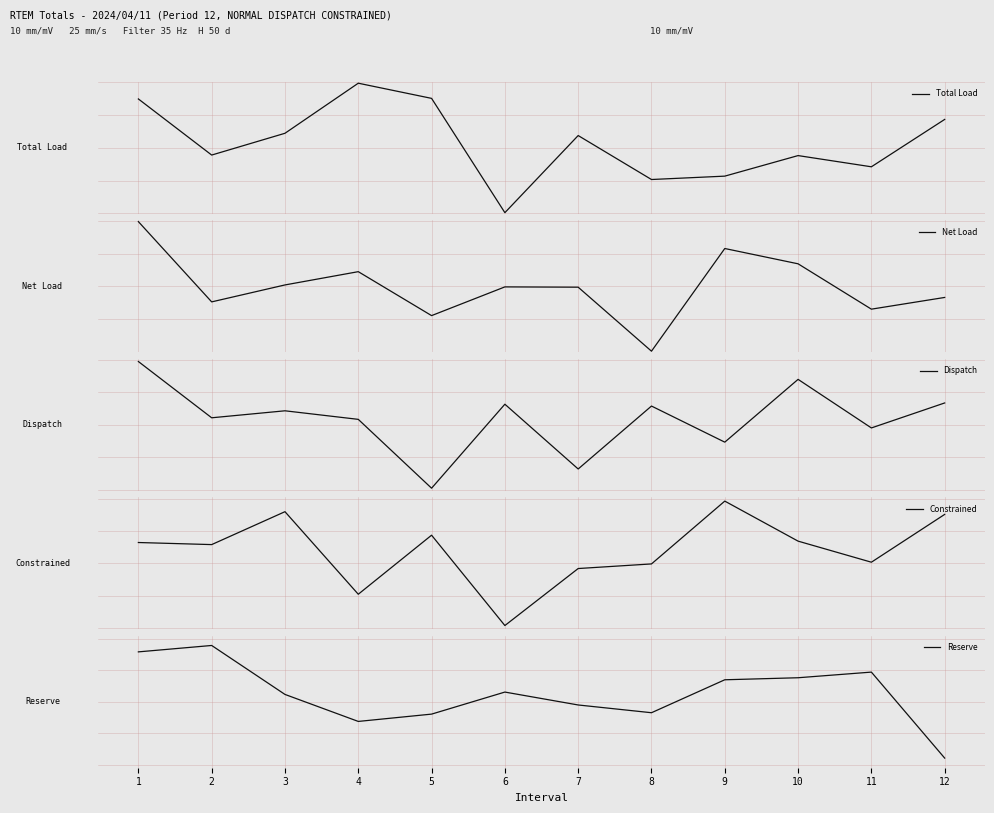

What is the total value across all series at 5?

4.1